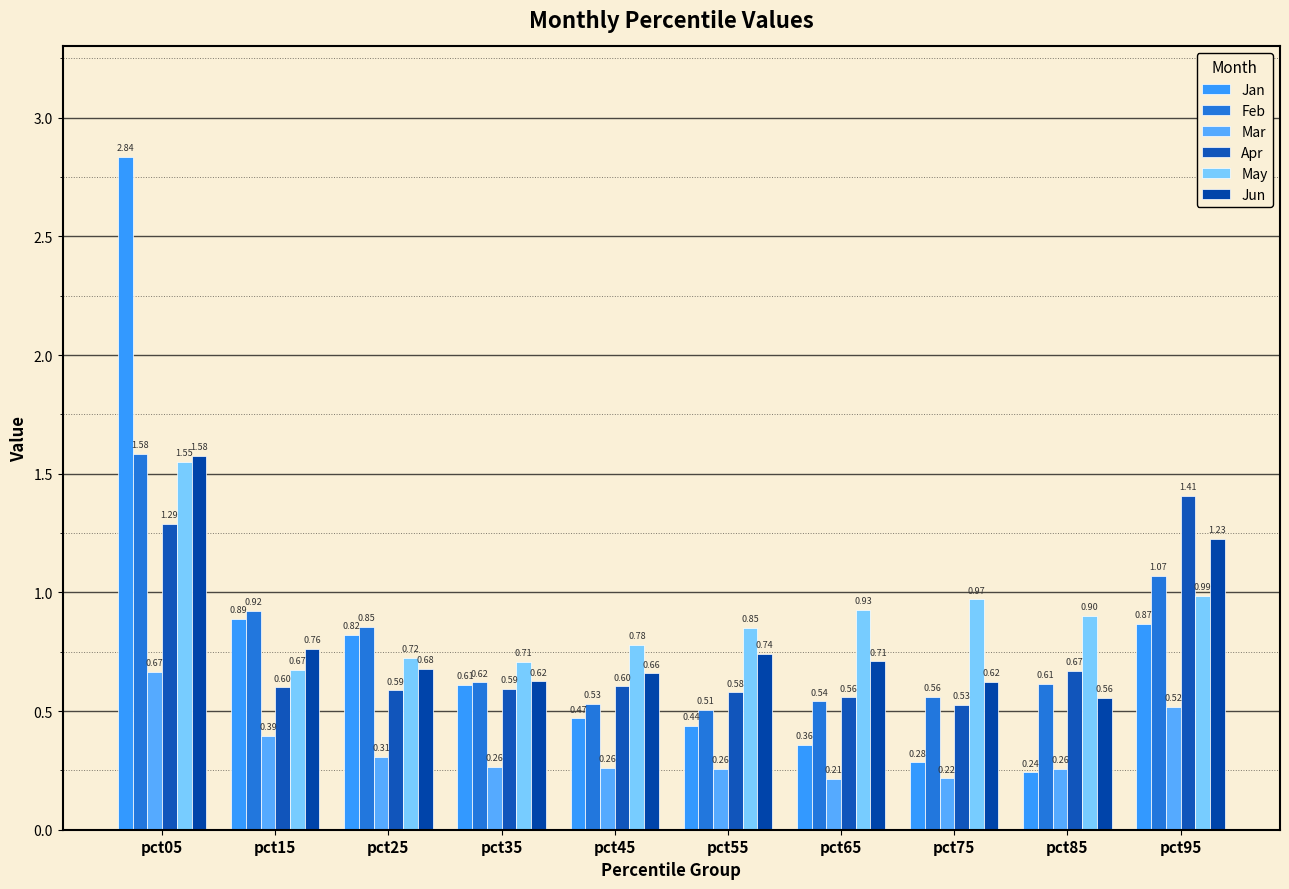

How many series are shown in this chart?

6